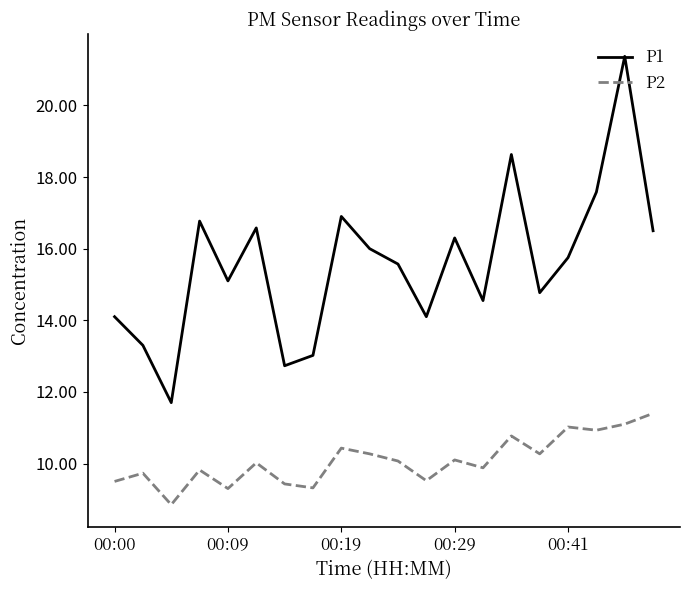

What is the difference between the maximum and minimum values in the P1 series?

9.7